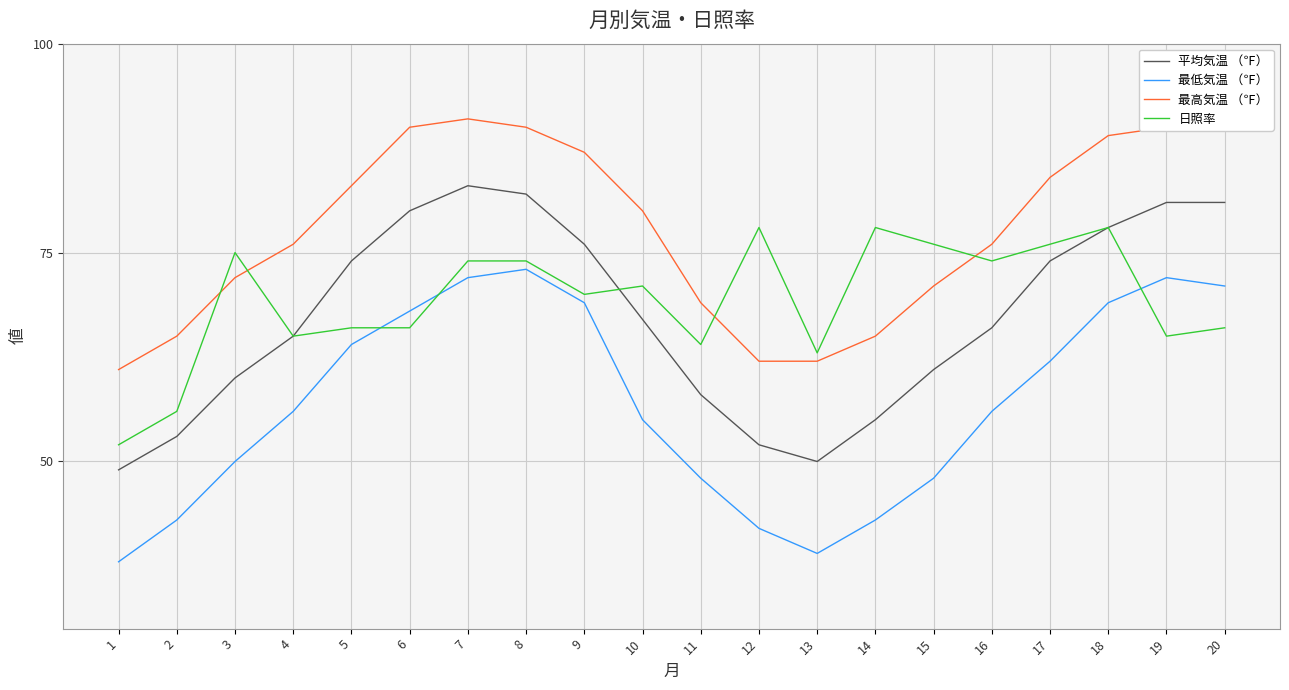

Is it true that 平均気温 （℉） equals 49 at 1?

True